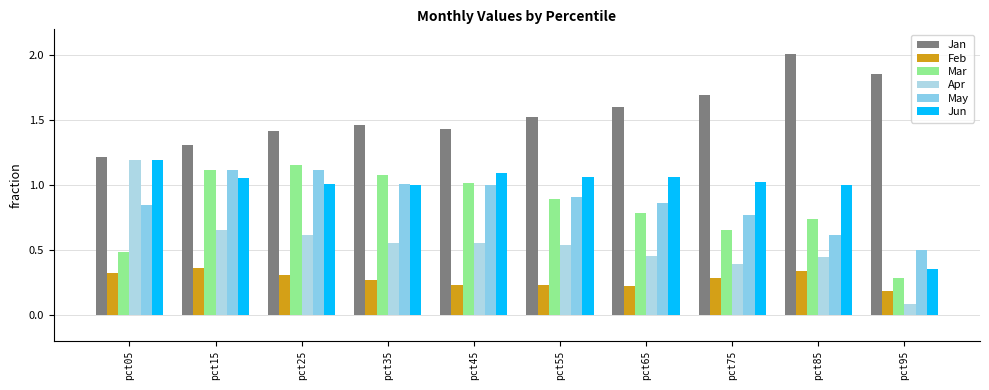

What are all the series names shown in the legend?

Jan, Feb, Mar, Apr, May, Jun